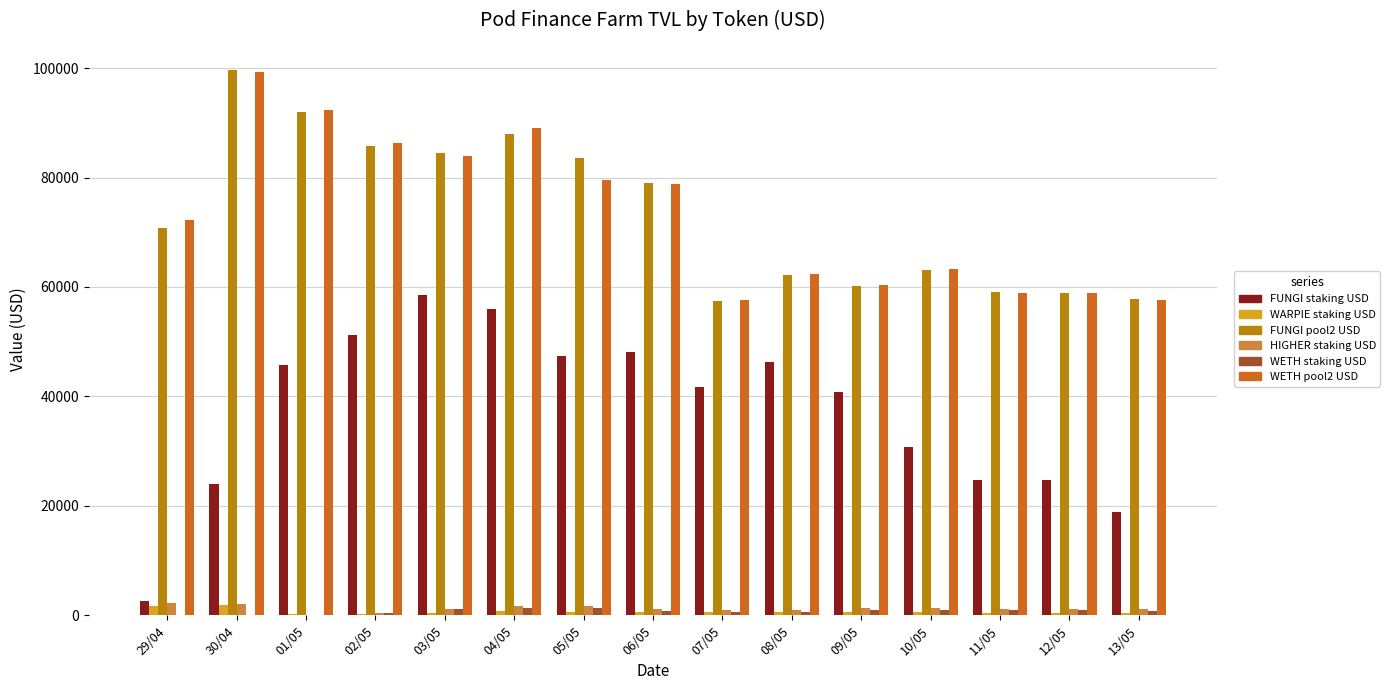

At which category does the chart reach its peak across all series?

30/04